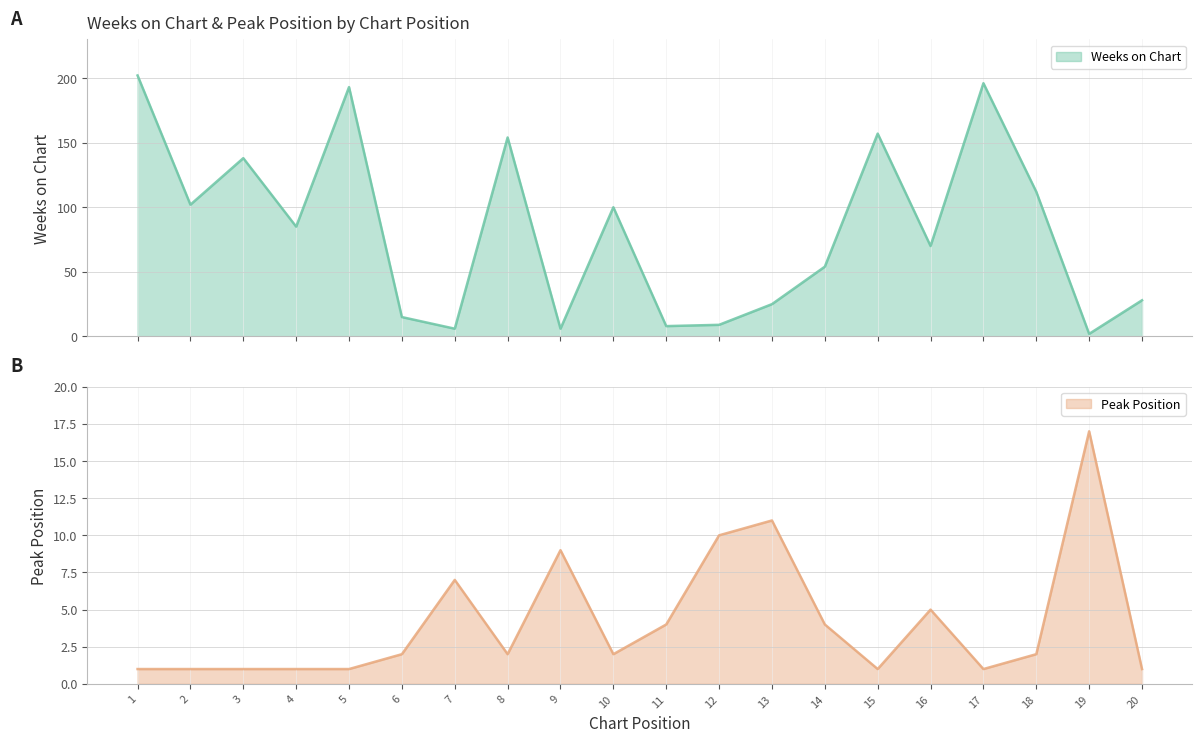

What is the spread (max minus min) of values at 13?

14